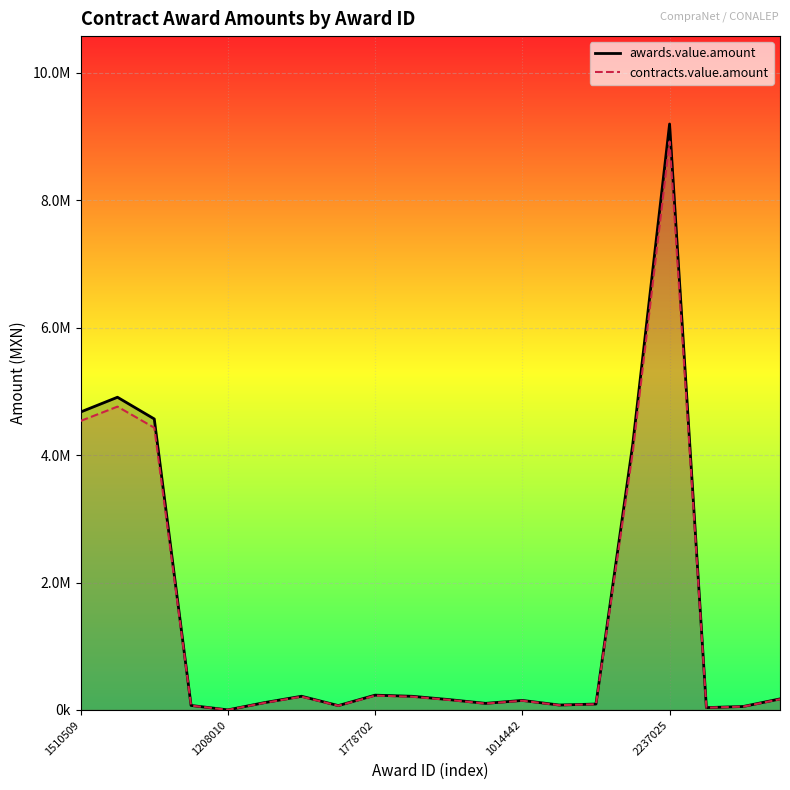

Is the value of awards.value.amount at 1315416 greater than the value of contracts.value.amount at 1493398?

No